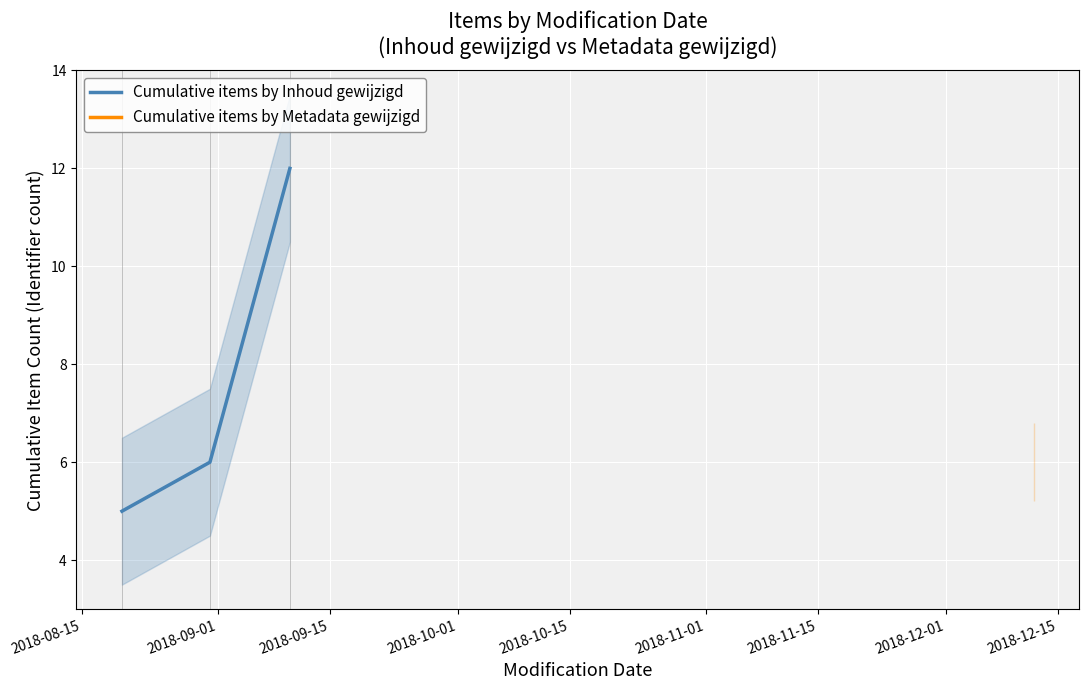

What is the maximum value for Cumulative items by Inhoud gewijzigd?

12